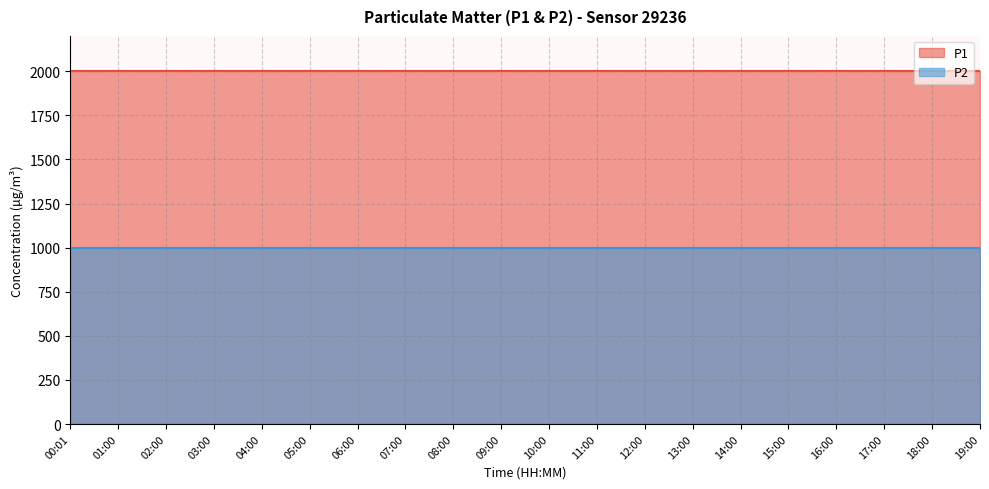

True or false: P2 and P1 cross at least once.

False